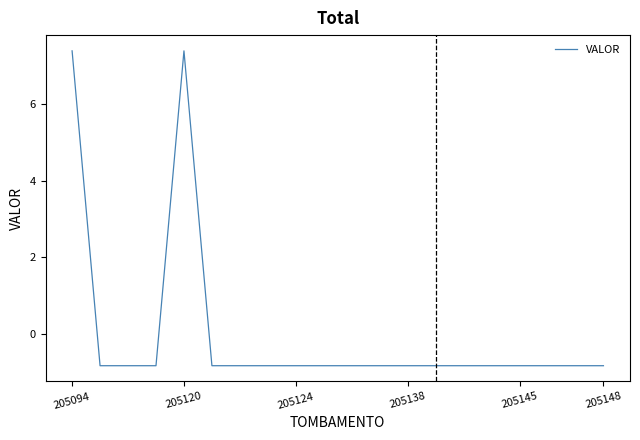

Reading left to right, list all the values displayed in this chart.

7.4	-0.8	-0.8	-0.8	7.4	-0.8	-0.8	-0.8	-0.8	-0.8	-0.8	-0.8	-0.8	-0.8	-0.8	-0.8	-0.8	-0.8	-0.8	-0.8